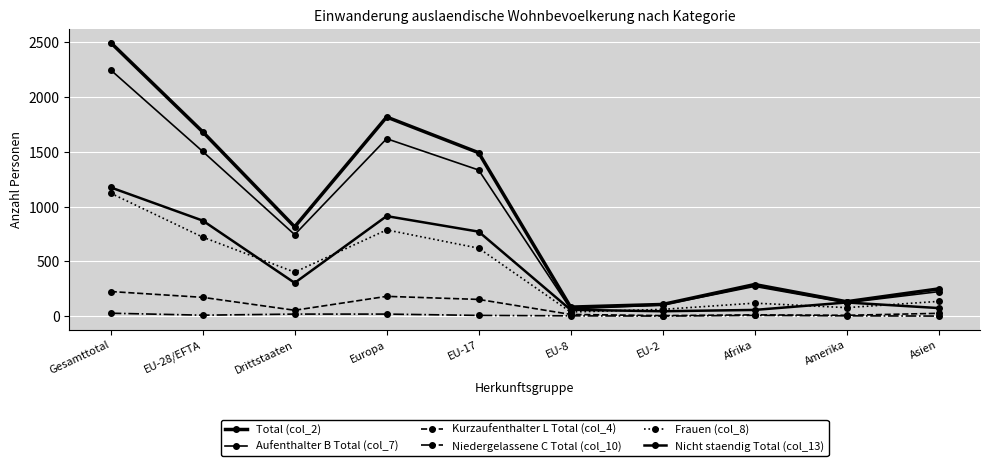

Where is Aufenthalter B Total (col_7) nearest to the value 1156?

EU-17